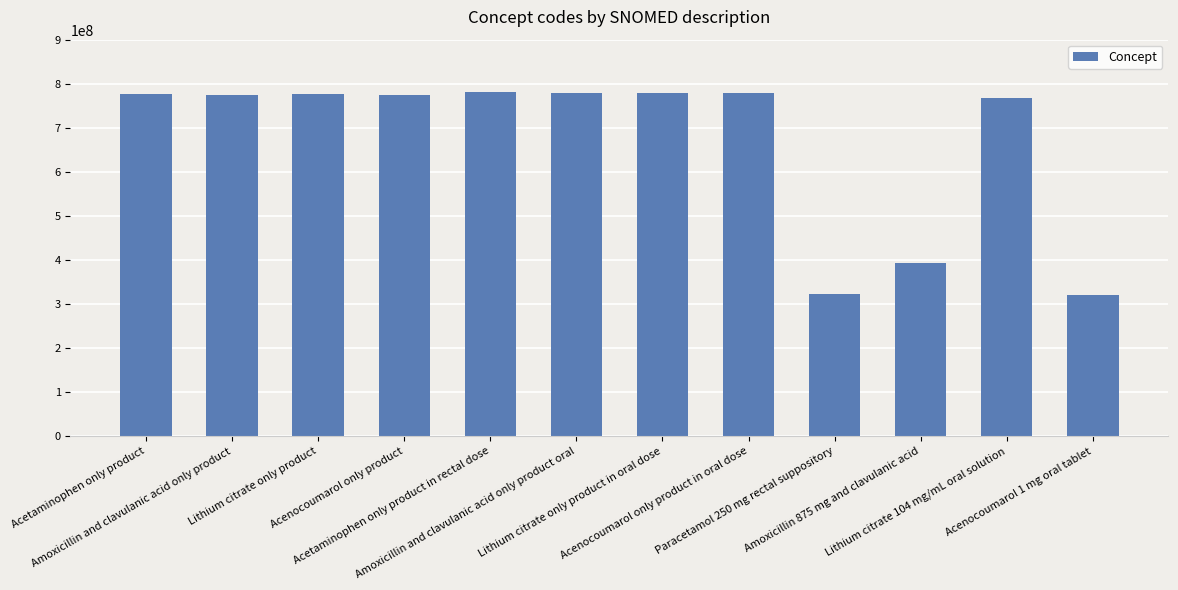

What is the minimum value shown in the chart?

319740004